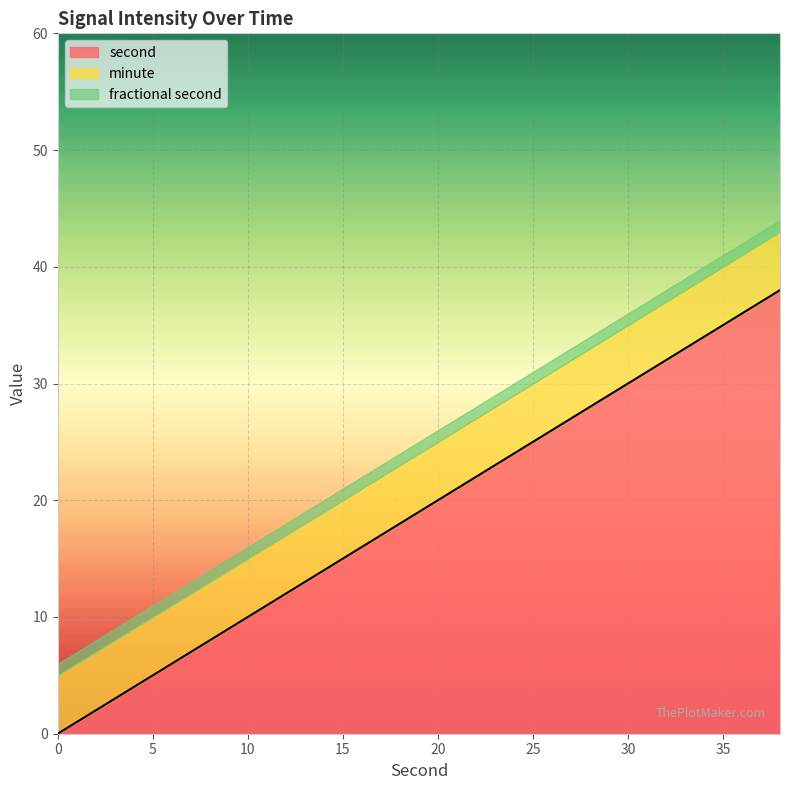

True or false: second and minute cross at least once.

False